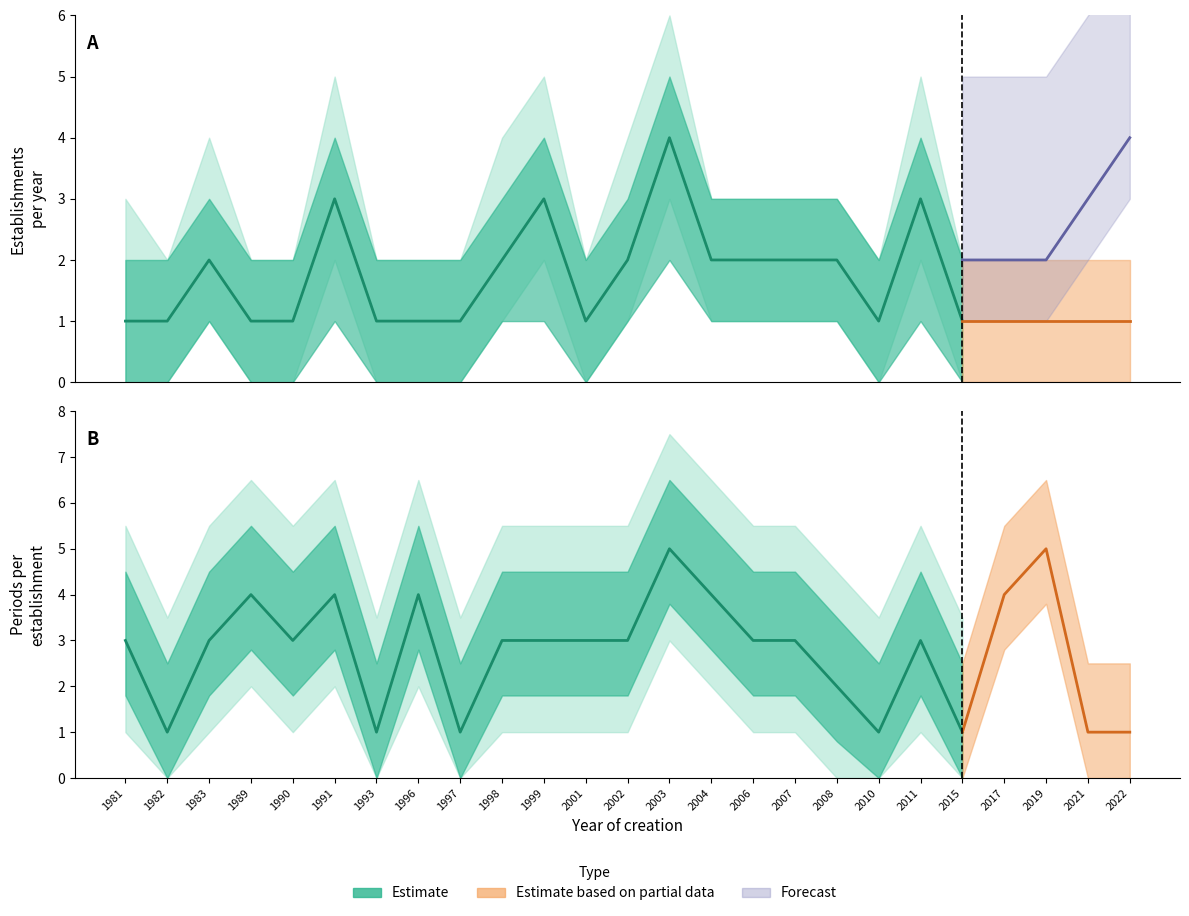

What is the maximum value shown in the chart?

5